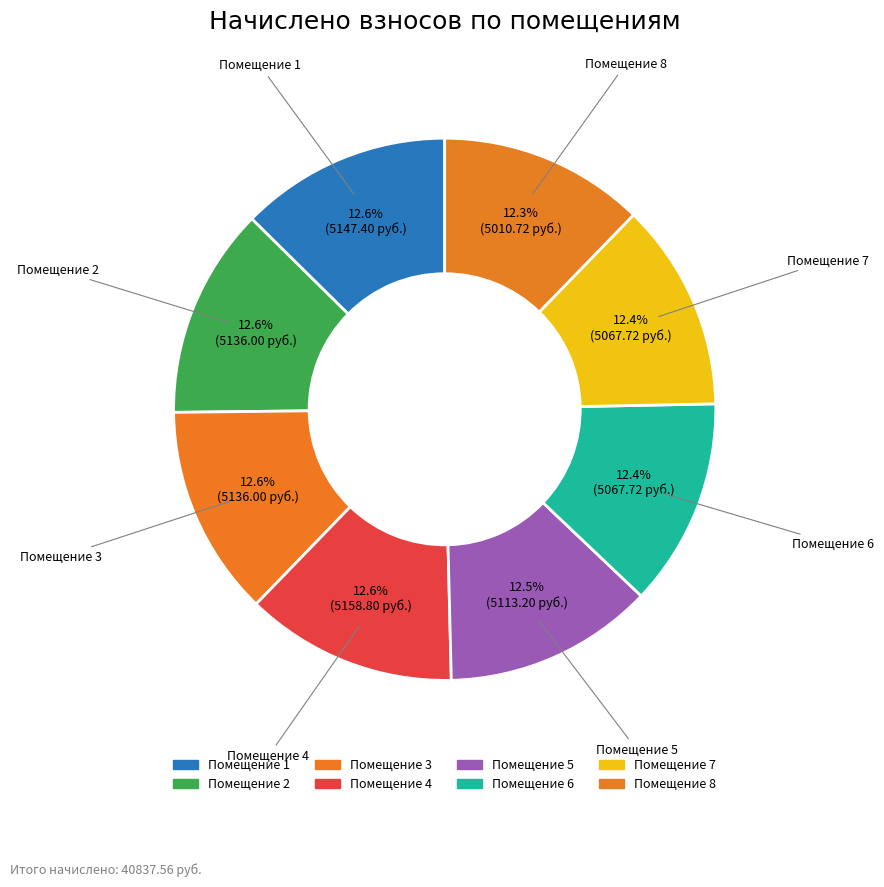

Rank the categories by value from lowest to highest.

8, 6, 7, 5, 2, 3, 1, 4